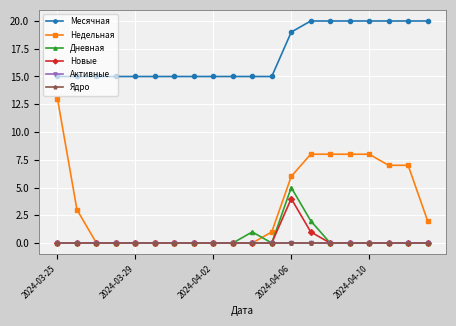

Is this an area chart (filled region under the line)?

No